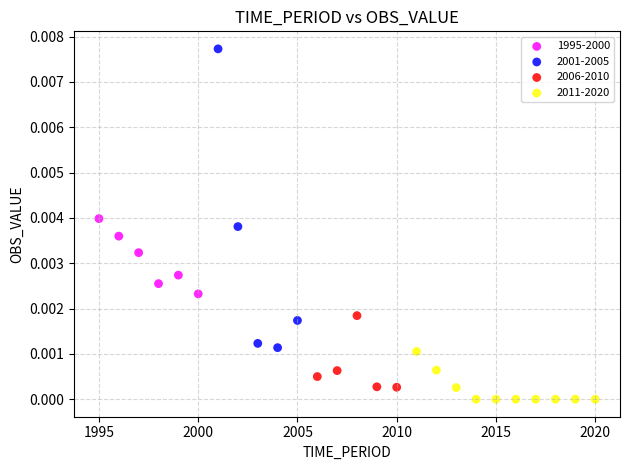

Which series has the largest Y range (max minus min)?

2001-2005